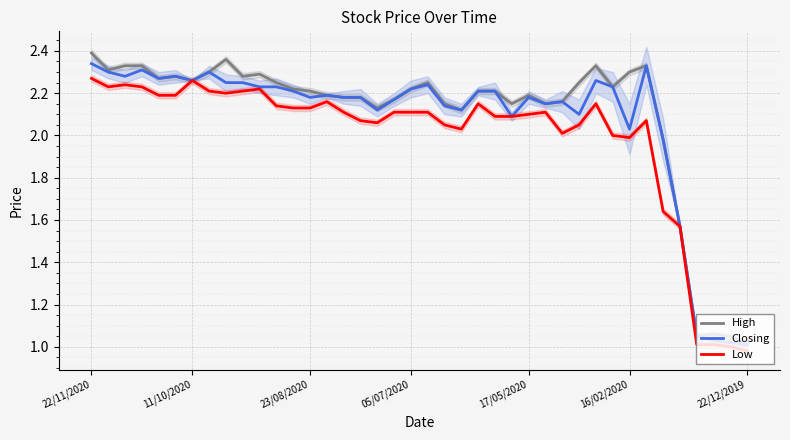

The Closing series shows 2.2 at 24. True or false?

True